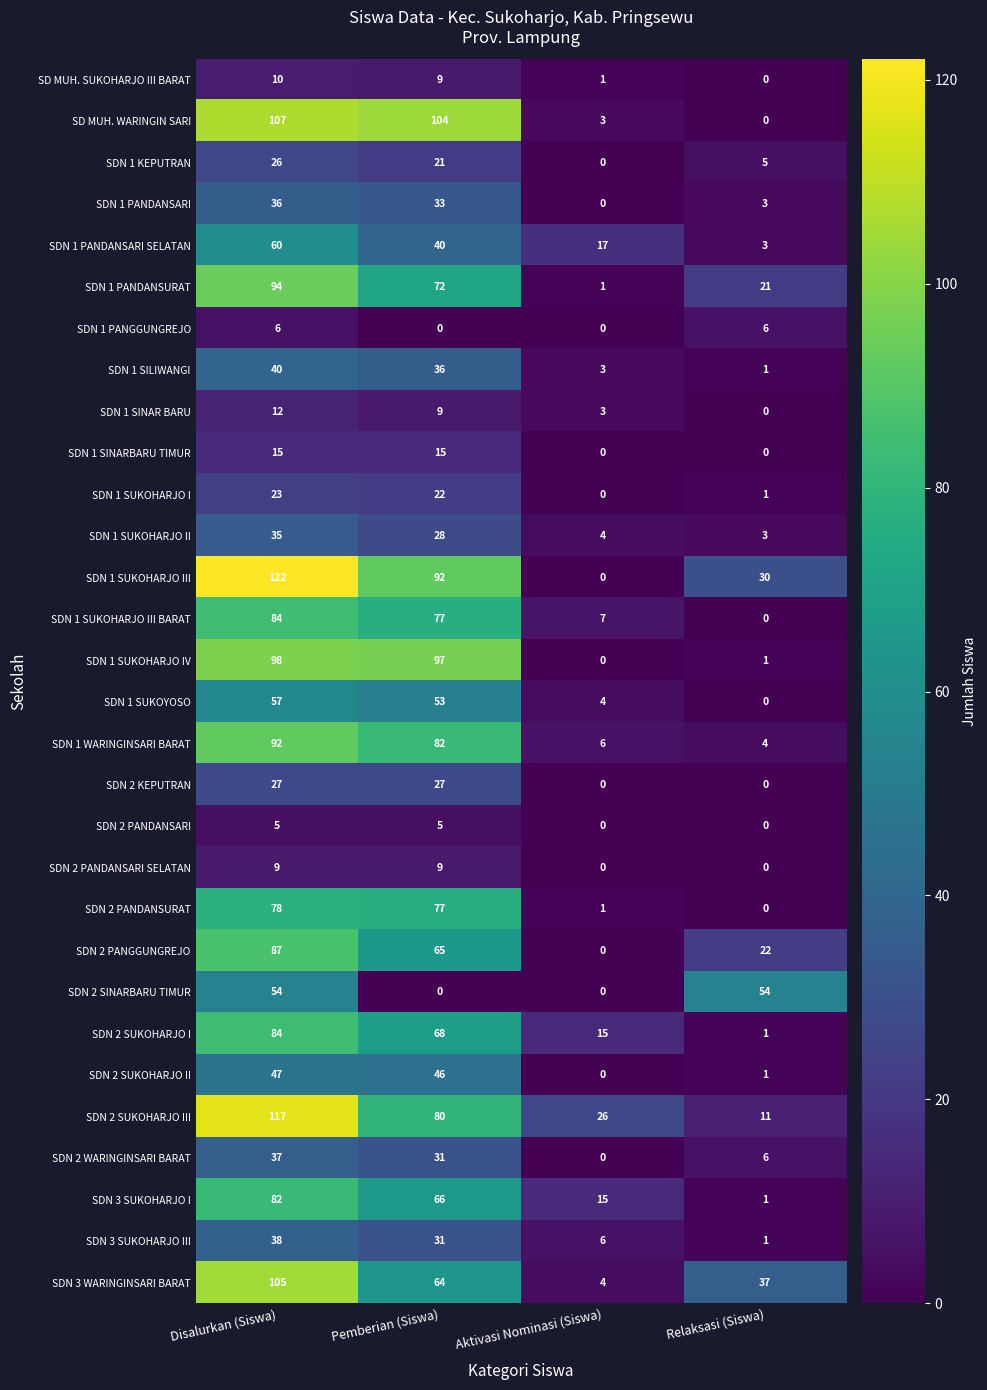

What is the spread (max minus min) of values at Relaksasi (Siswa)?

54